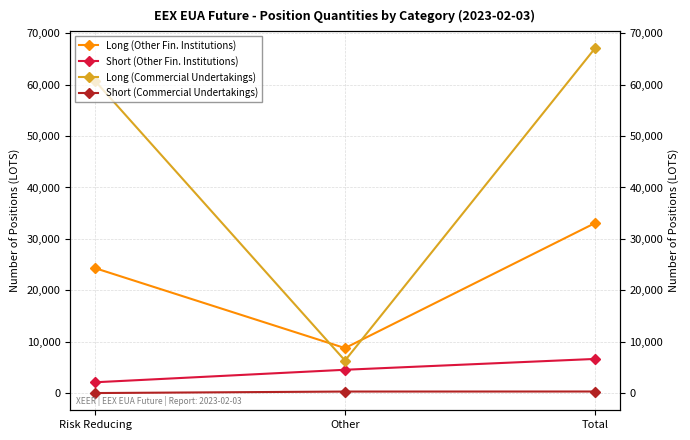

What is the difference between the Long (Commercial Undertakings) values at Risk Reducing and Total?

6328